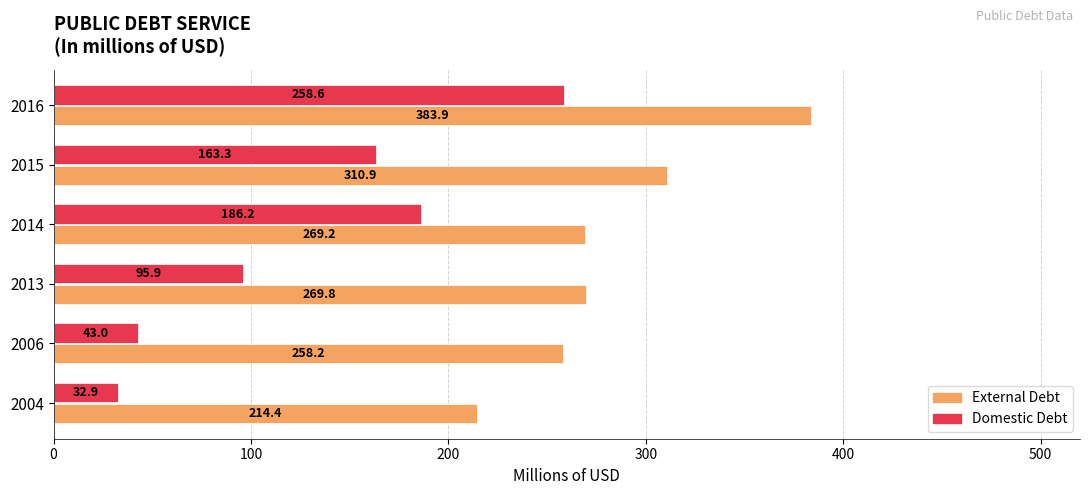

Which series has the largest range (max minus min)?

Domestic Debt